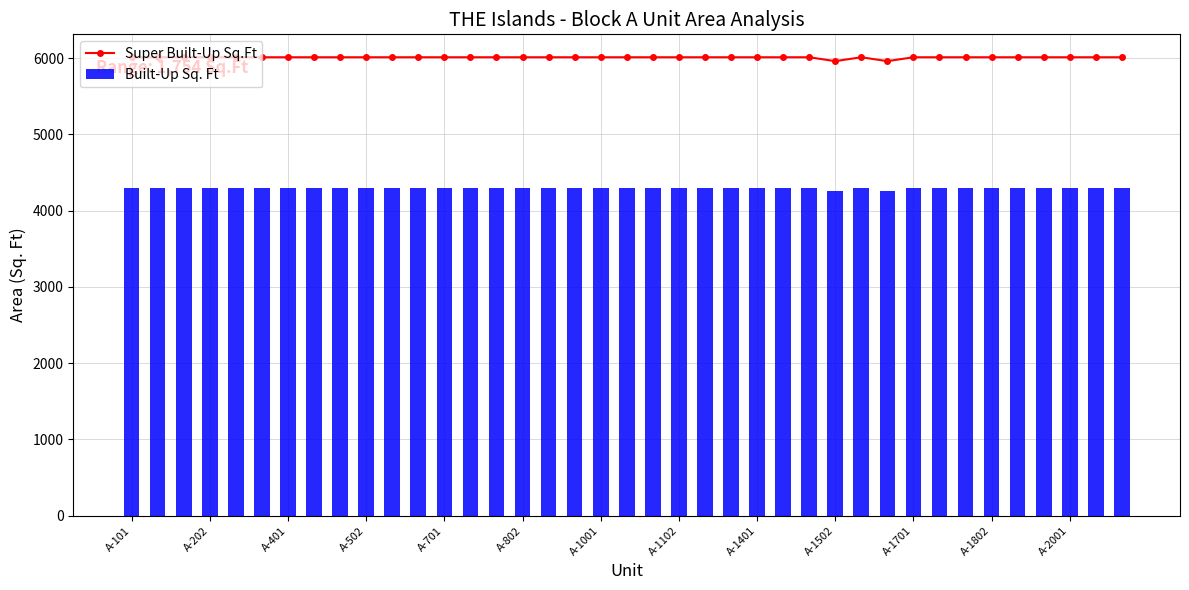

At which label does Super Built-Up Sq.Ft reach its peak?

A-101